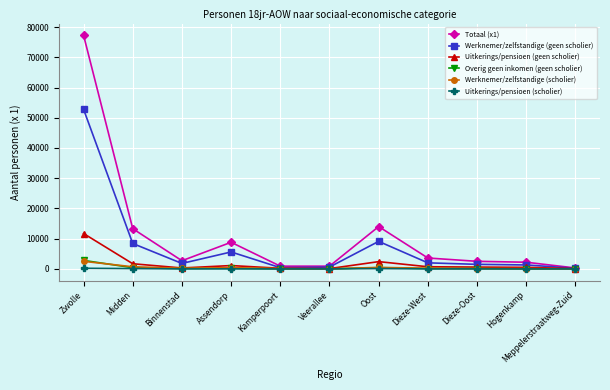

At which label does Totaal (x1) reach its peak?

Zwolle